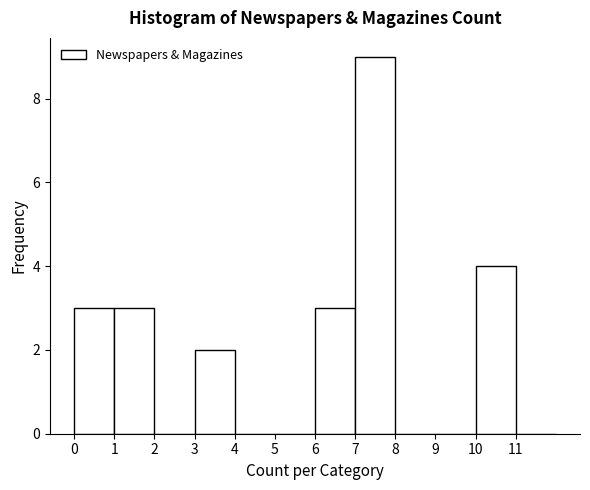

How tall is the bar that spans 6 to 7 on the x-axis? The values are not printed on the chart, so give them approximately, as read against the axis.

3